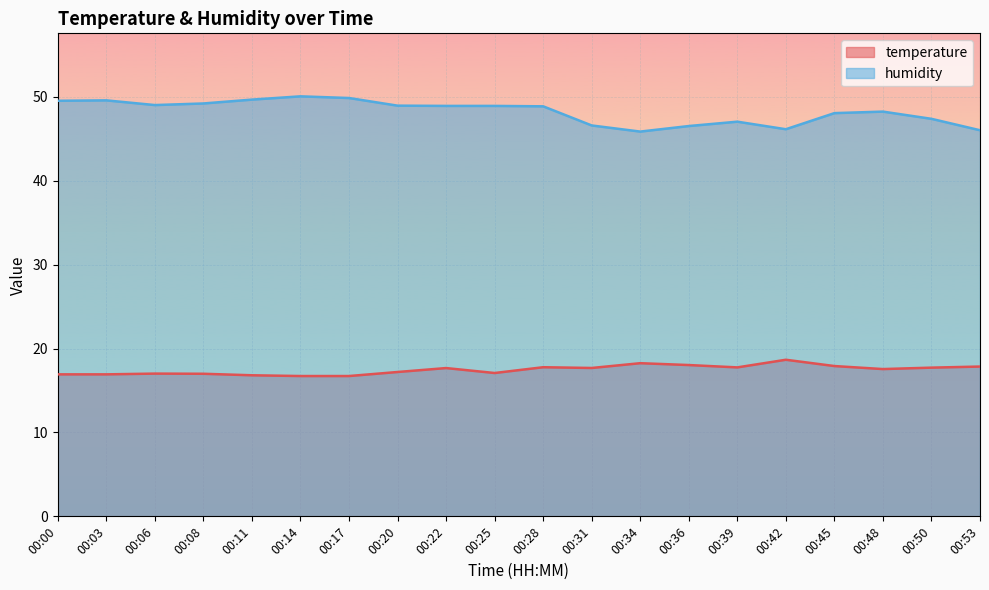

How many interior local valleys does the temperature series have?

4